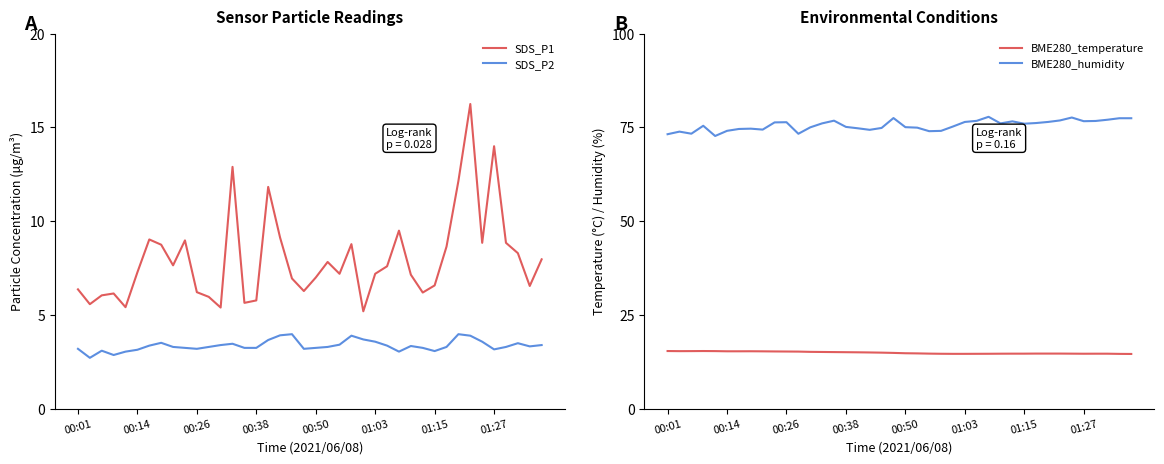

What is the lowest value of the SDS_P2 series?

2.7